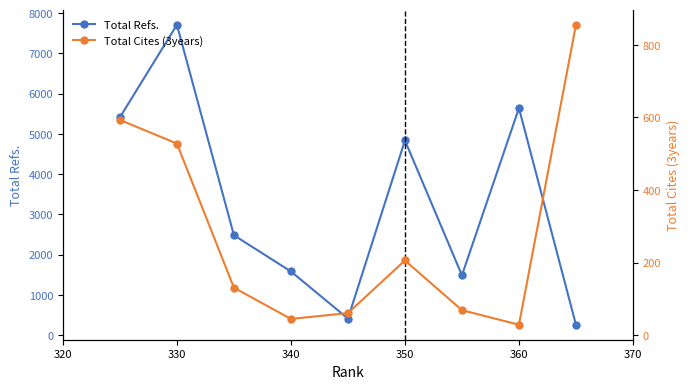

The Total Refs. series shows 4836 at 350. True or false?

True